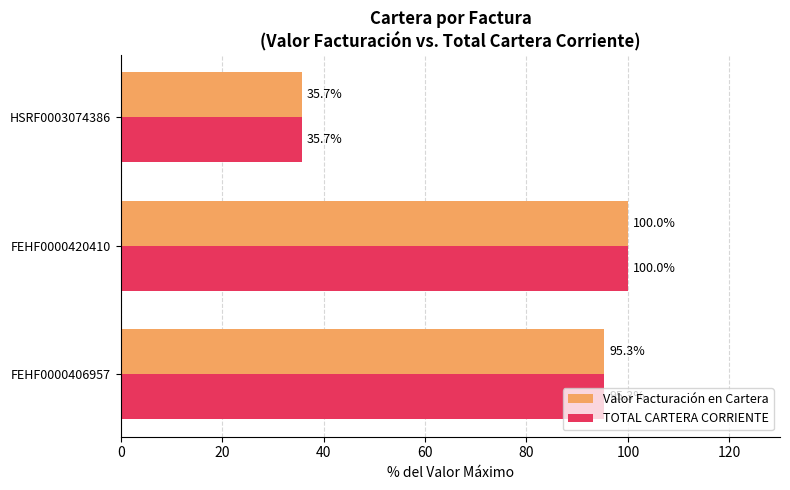

At which label does Valor Facturación en Cartera reach its minimum?

HSRF0003074386